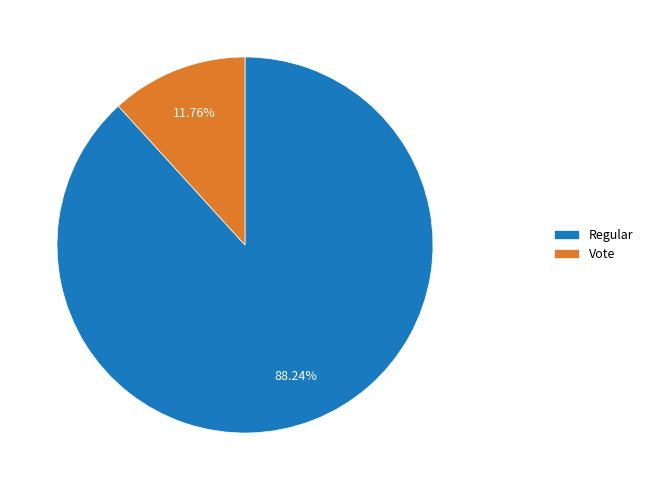

To the nearest percent, what is the average slice percentage?

50%